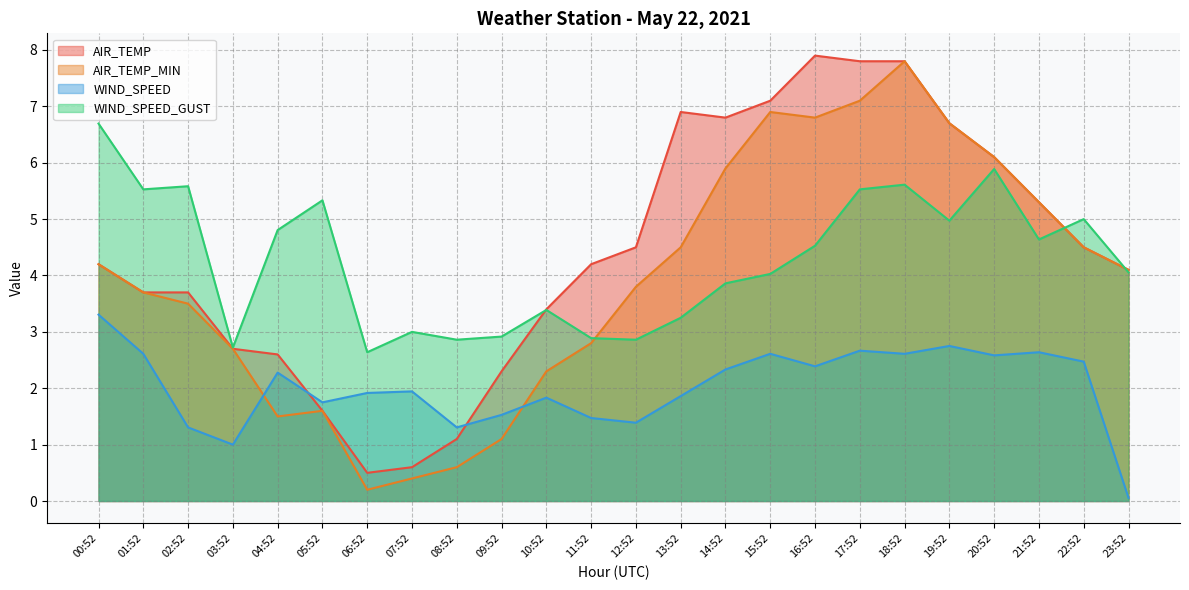

What value does the WIND_SPEED series have at 15:52?

2.6